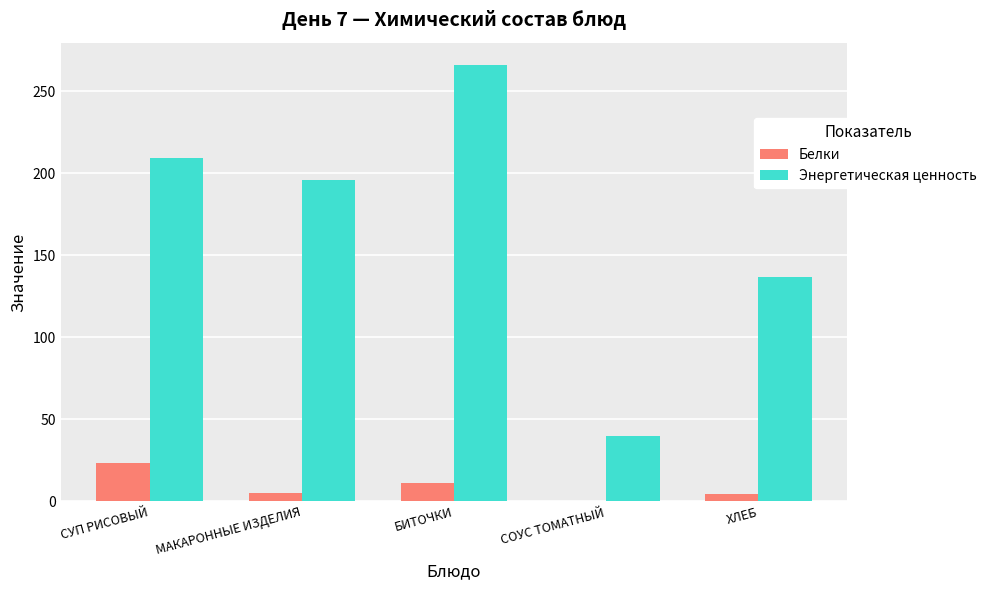

Count the number of data series in this chart.

2